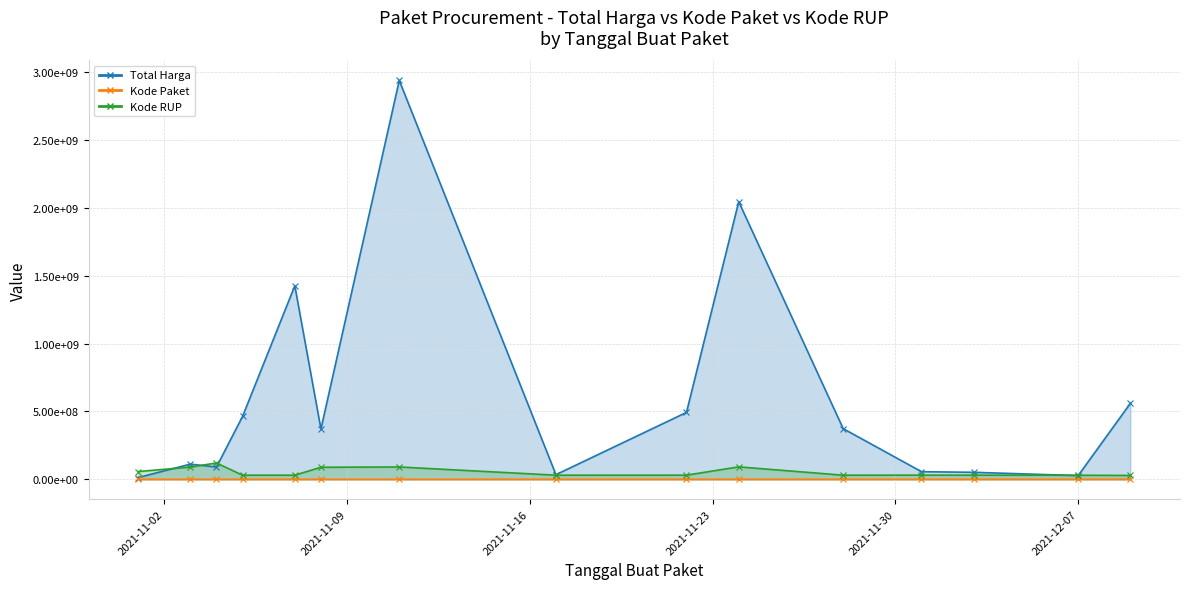

How many lines are shown in the chart?

3